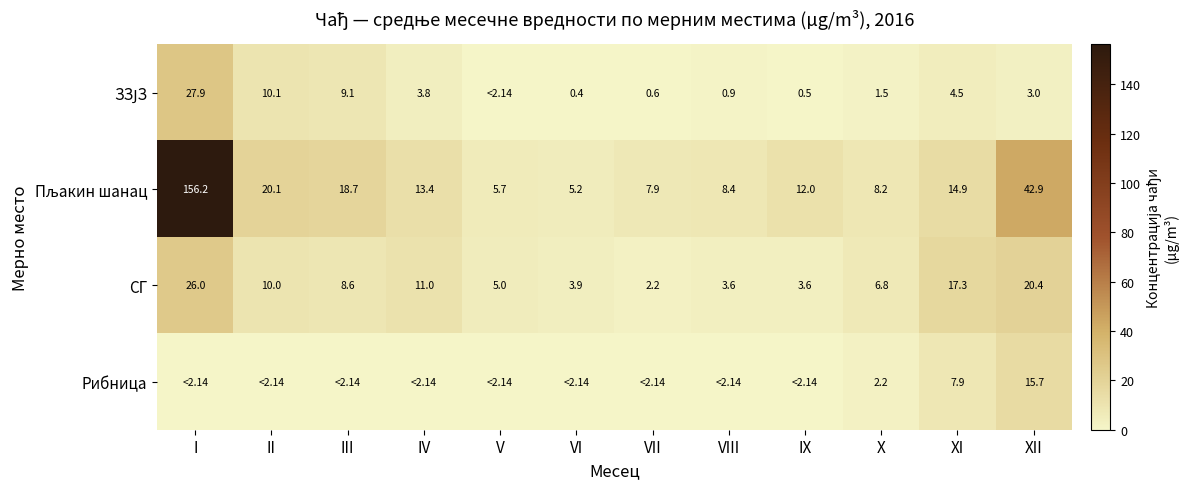

What value does the СГ series have at II?

10.0